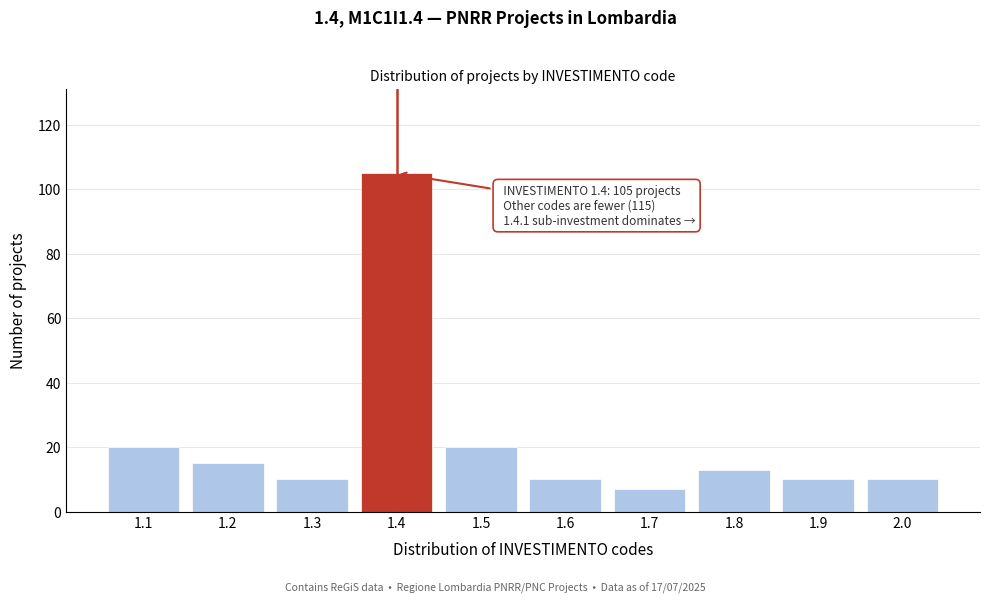

Reading left to right, what are all the values shown in this chart?

20	15	10	105	20	10	7	13	10	10